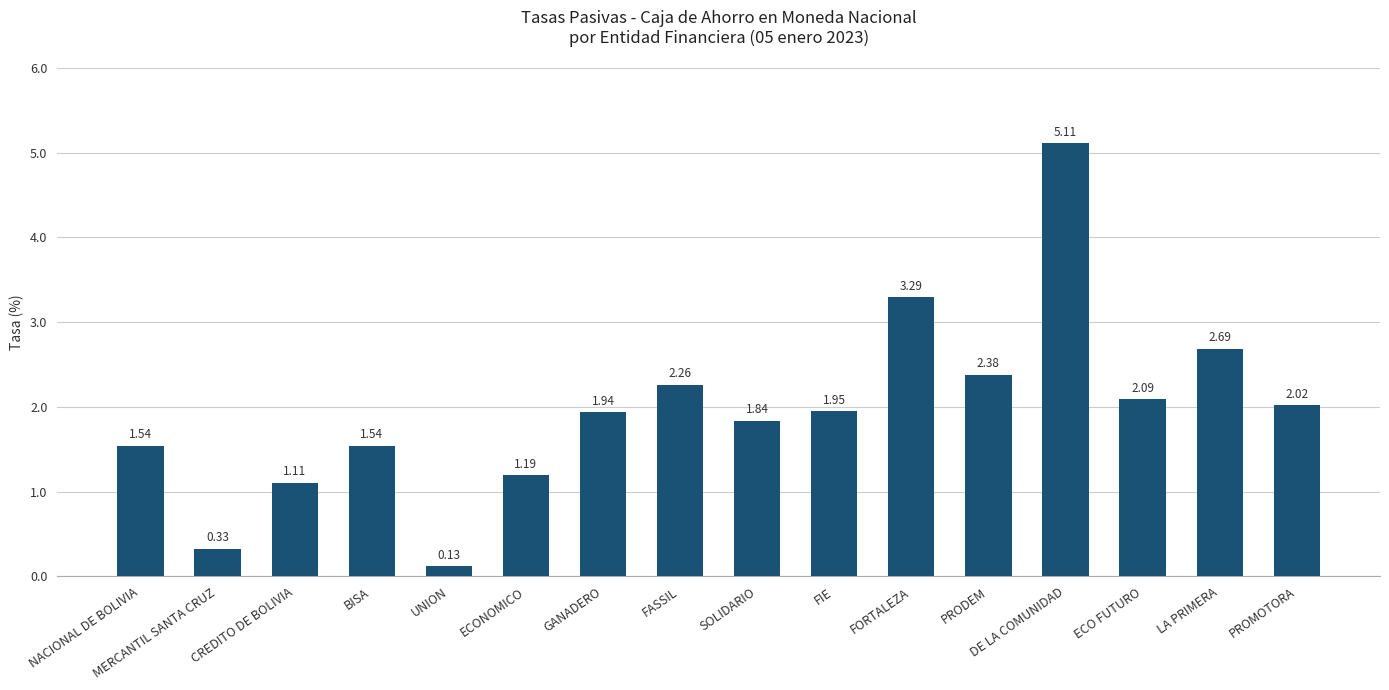

What is the sum of the values at CREDITO DE BOLIVIA and PRODEM?

3.5